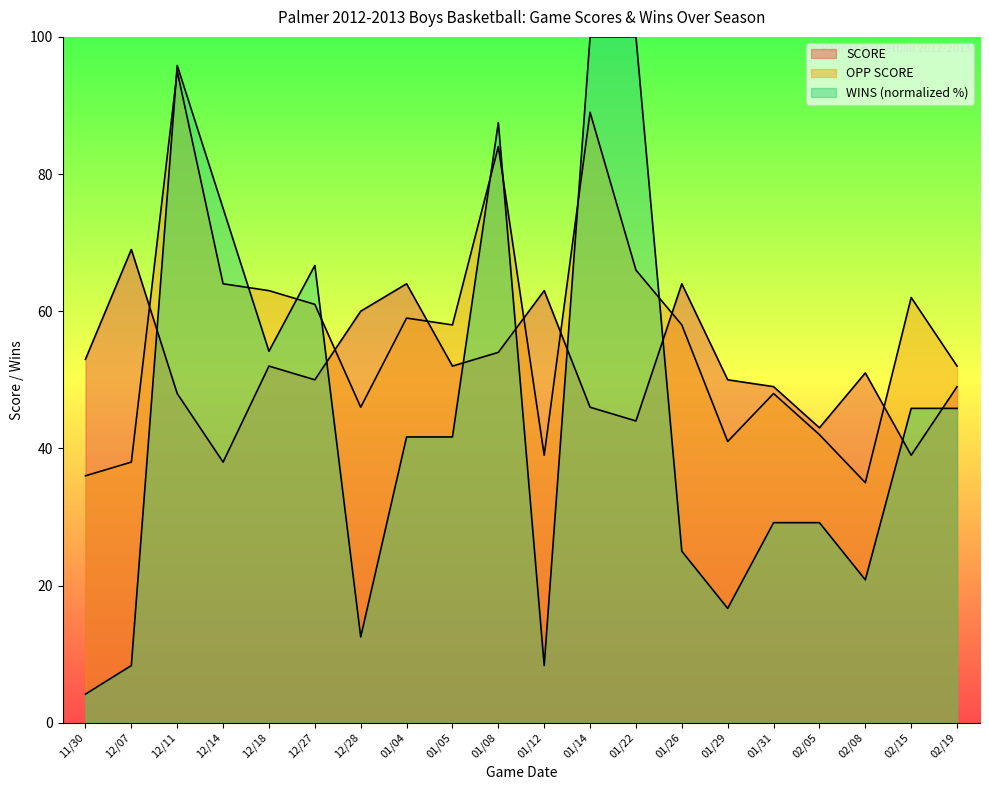

What is the difference between the WINS values at 11/30 and 01/31?

25.0